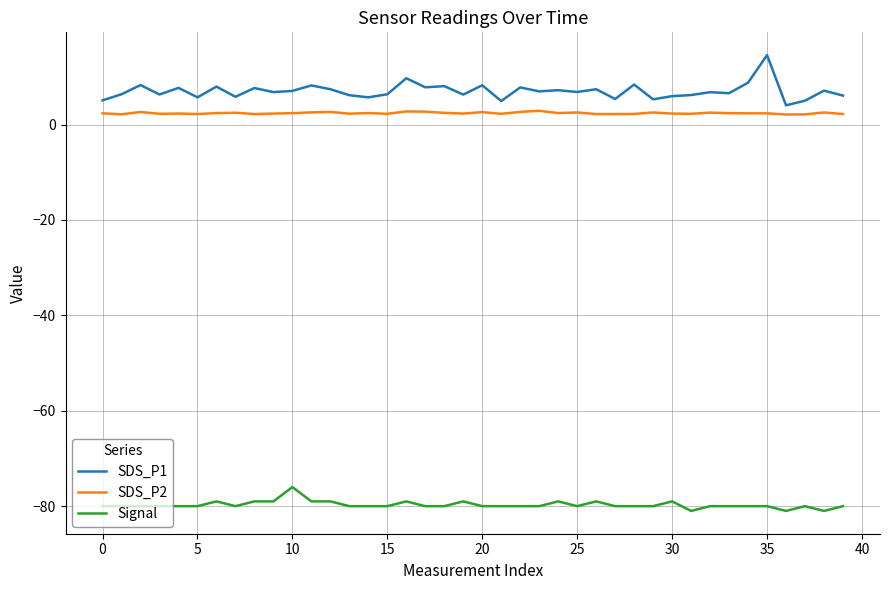

Which series has the largest total across all categories?

SDS_P1